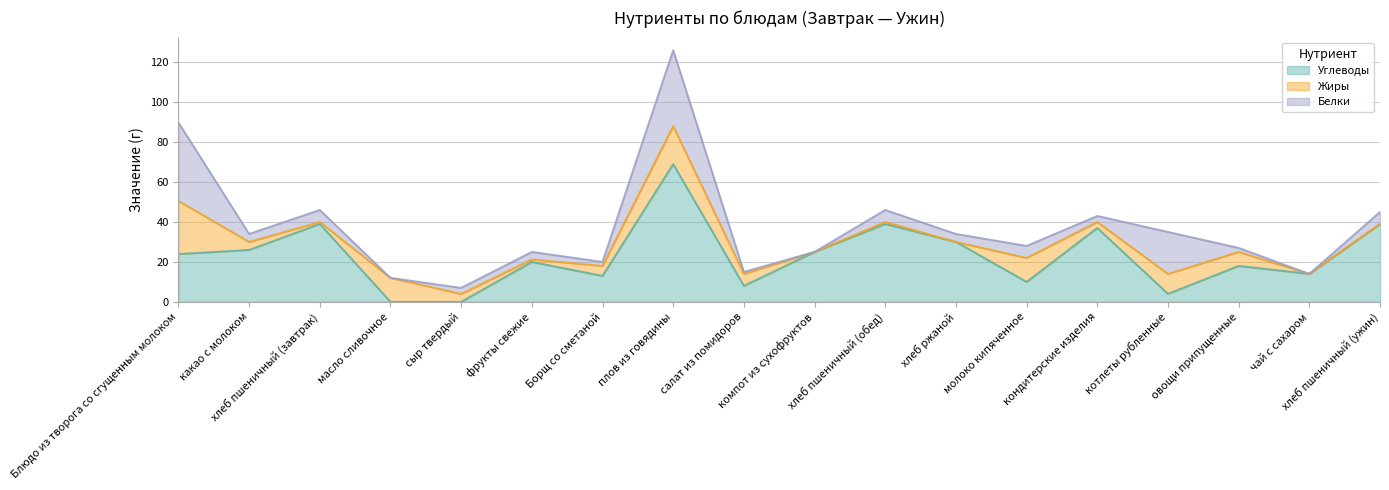

How many positive values does the Углеводы series have?

16